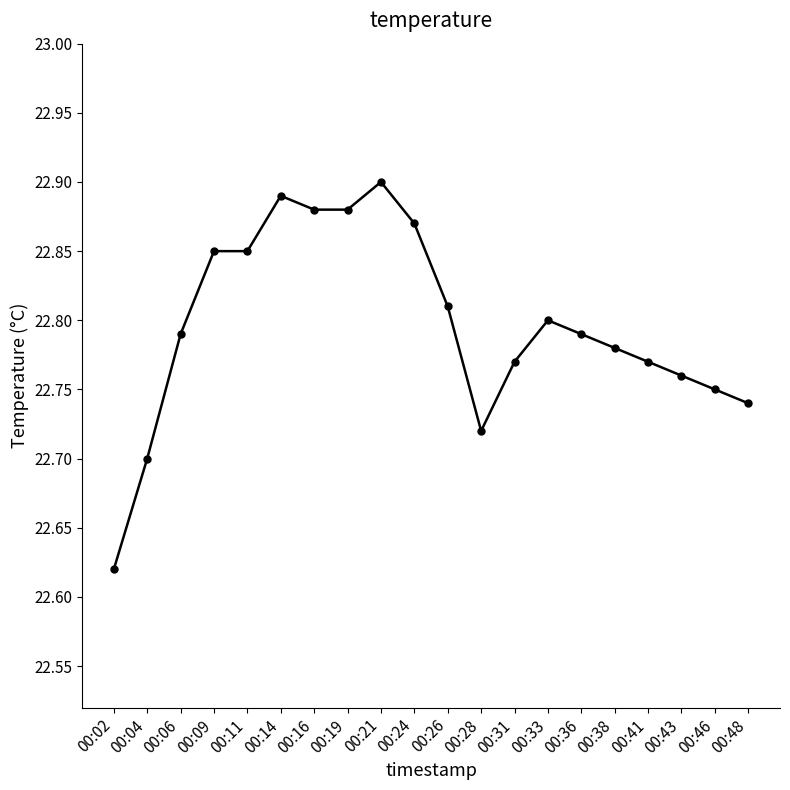

What is the sum of the values at 00:28 and 00:02?

45.3